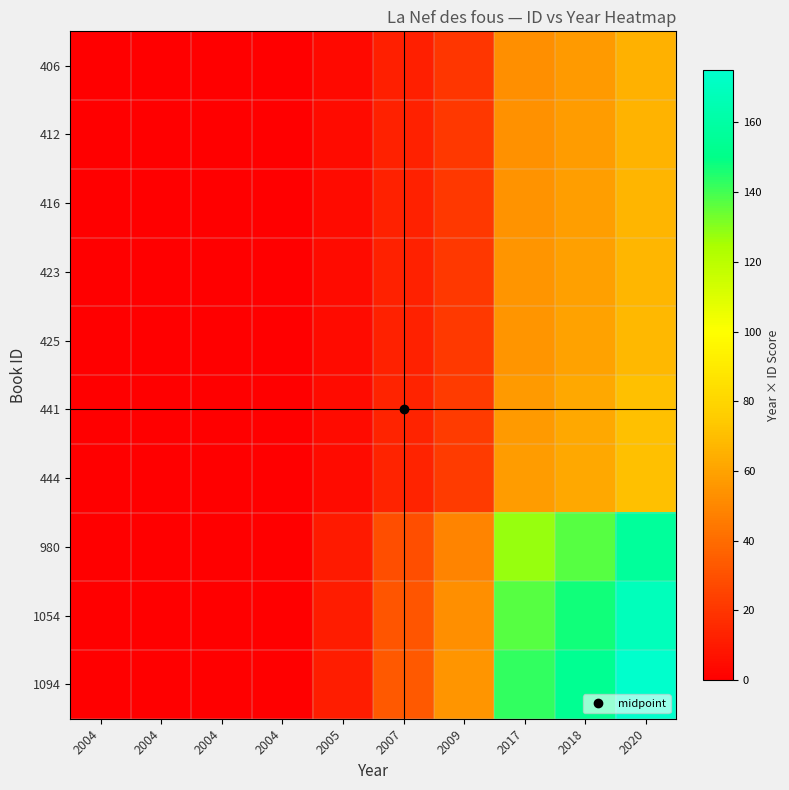

Reading left to right, list all the values displayed in this chart.

406: 2004=0.0	2004=0.0	2004=0.0	2004=0.0	2005=4.1	2007=12.2	2009=20.3	2017=52.8	2018=56.8	2020=65.0
412: 2004=0.0	2004=0.0	2004=0.0	2004=0.0	2005=4.1	2007=12.4	2009=20.6	2017=53.6	2018=57.7	2020=65.9
416: 2004=0.0	2004=0.0	2004=0.0	2004=0.0	2005=4.2	2007=12.5	2009=20.8	2017=54.1	2018=58.2	2020=66.6
423: 2004=0.0	2004=0.0	2004=0.0	2004=0.0	2005=4.2	2007=12.7	2009=21.2	2017=55.0	2018=59.2	2020=67.7
425: 2004=0.0	2004=0.0	2004=0.0	2004=0.0	2005=4.2	2007=12.8	2009=21.2	2017=55.2	2018=59.5	2020=68.0
441: 2004=0.0	2004=0.0	2004=0.0	2004=0.0	2005=4.4	2007=13.2	2009=22.1	2017=57.3	2018=61.7	2020=70.6
444: 2004=0.0	2004=0.0	2004=0.0	2004=0.0	2005=4.4	2007=13.3	2009=22.2	2017=57.7	2018=62.2	2020=71.0
980: 2004=0.0	2004=0.0	2004=0.0	2004=0.0	2005=9.8	2007=29.4	2009=49.0	2017=127.4	2018=137.2	2020=156.8
1054: 2004=0.0	2004=0.0	2004=0.0	2004=0.0	2005=10.5	2007=31.6	2009=52.7	2017=137.0	2018=147.6	2020=168.6
1094: 2004=0.0	2004=0.0	2004=0.0	2004=0.0	2005=10.9	2007=32.8	2009=54.7	2017=142.2	2018=153.2	2020=175.0